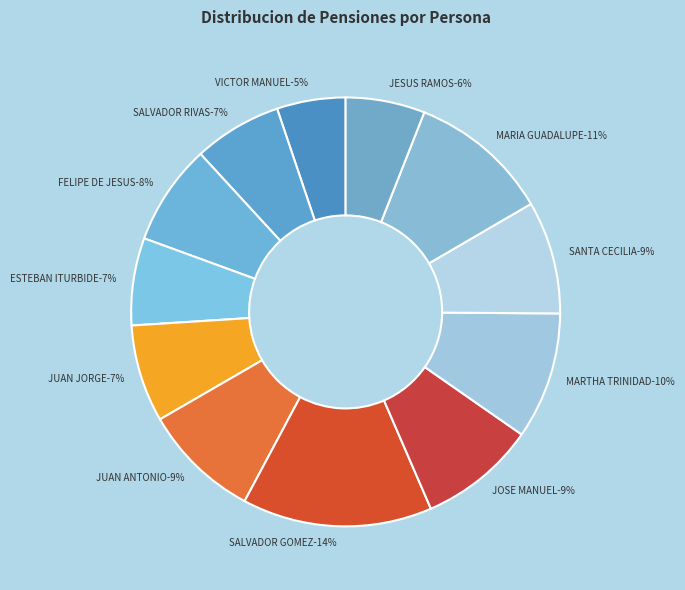

To the nearest percent, what portion does JUAN ANTONIO represent?

9%